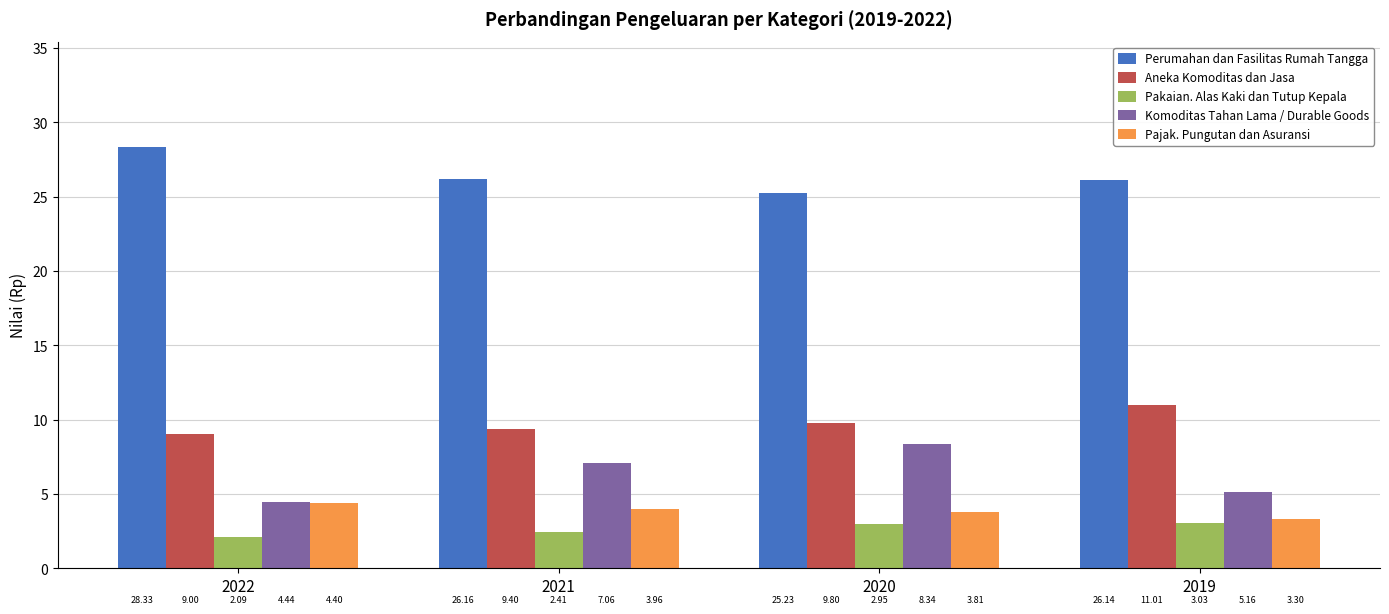

Is it true that Perumahan dan Fasilitas Rumah Tangga equals 25.2 at 2020?

True